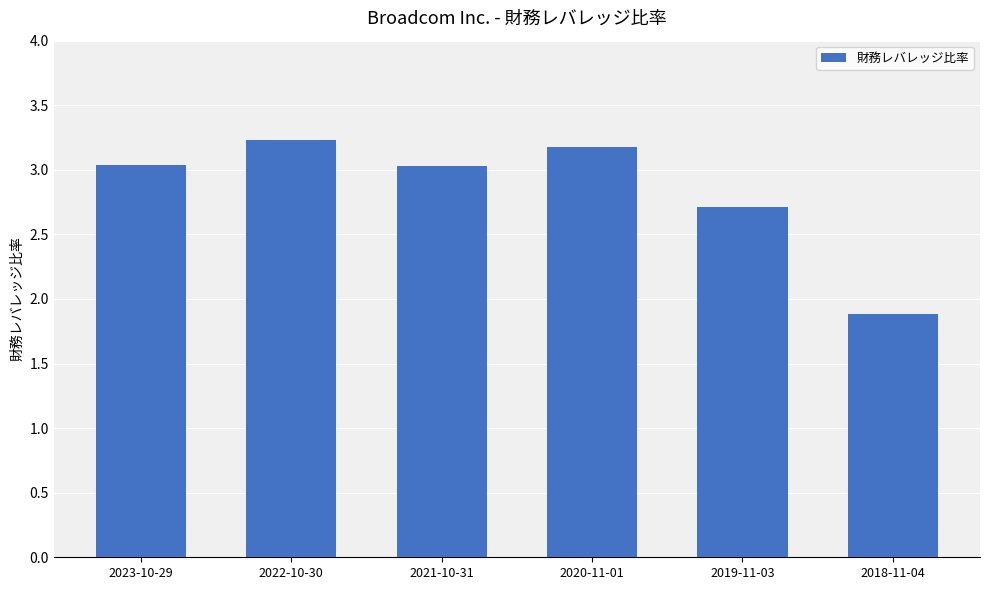

The chart shows a value of 0.9 at 2018-11-04. True or false?

False